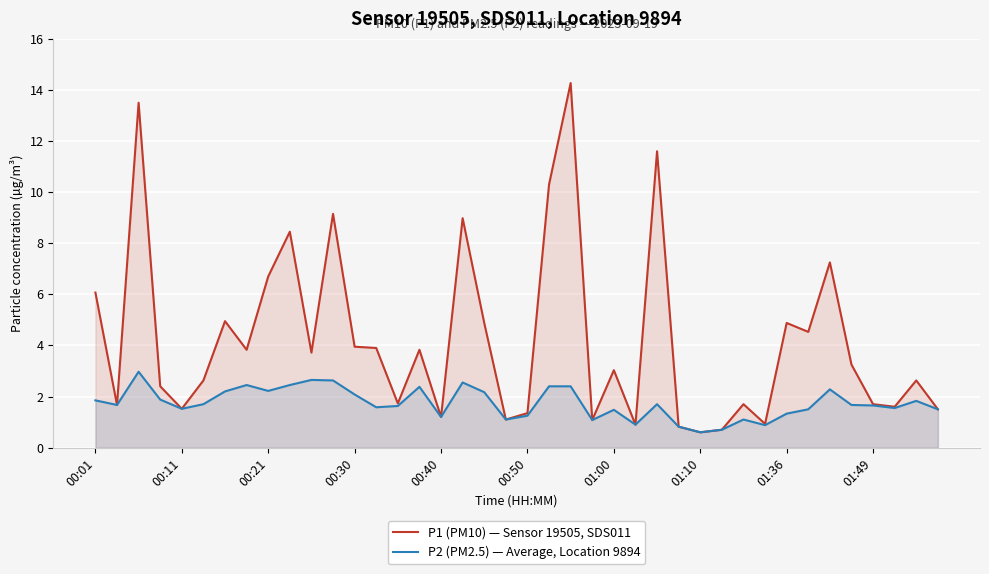

True or false: P2 (PM2.5) — Average, Location 9894 and P1 (PM10) — Sensor 19505, SDS011 intersect in this chart.

False